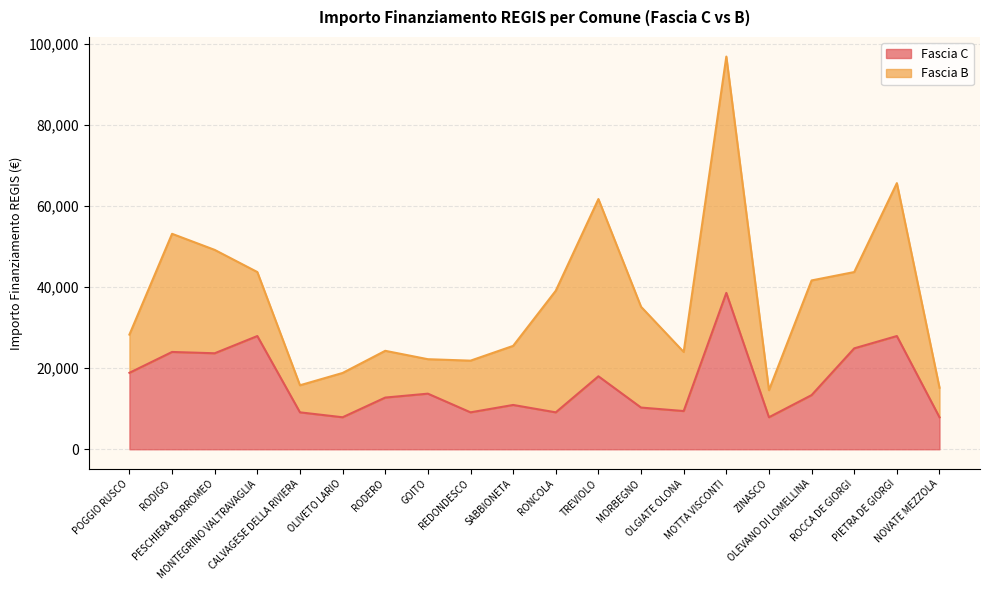

What is the label of the 17th point from the left?

OLEVANO DI LOMELLINA